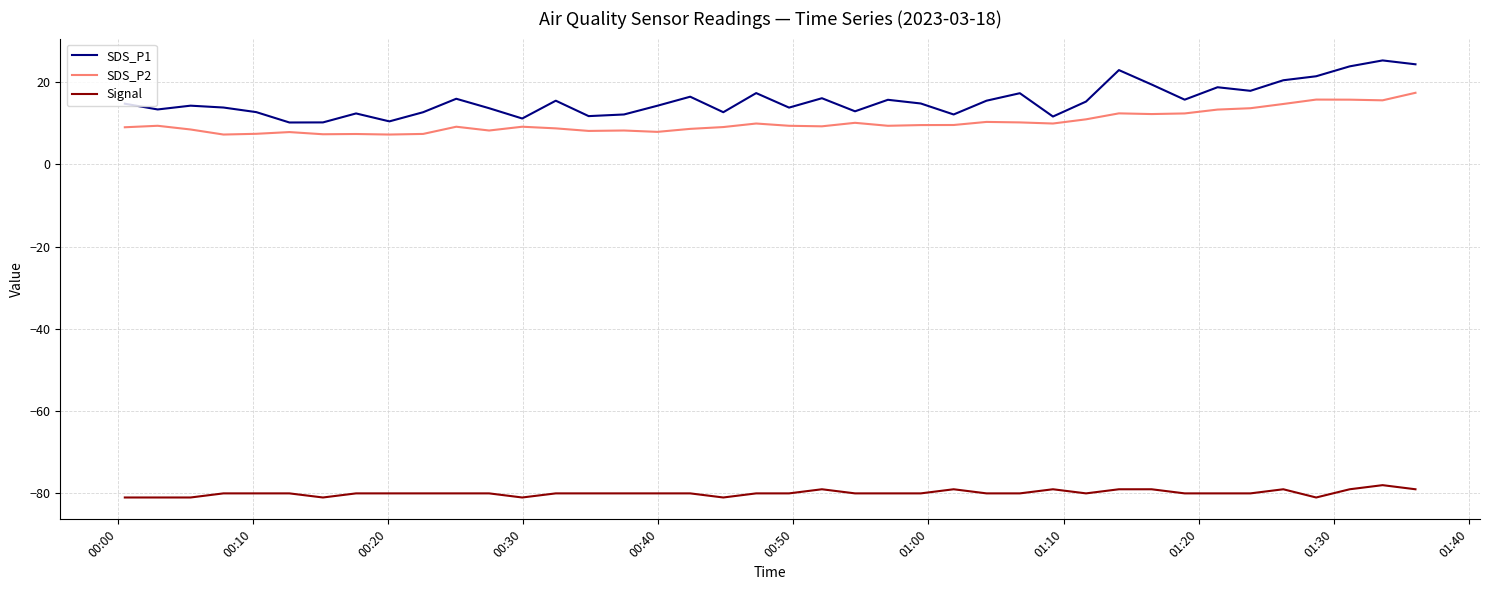

What is the difference between the maximum and minimum values in the SDS_P1 series?

15.1